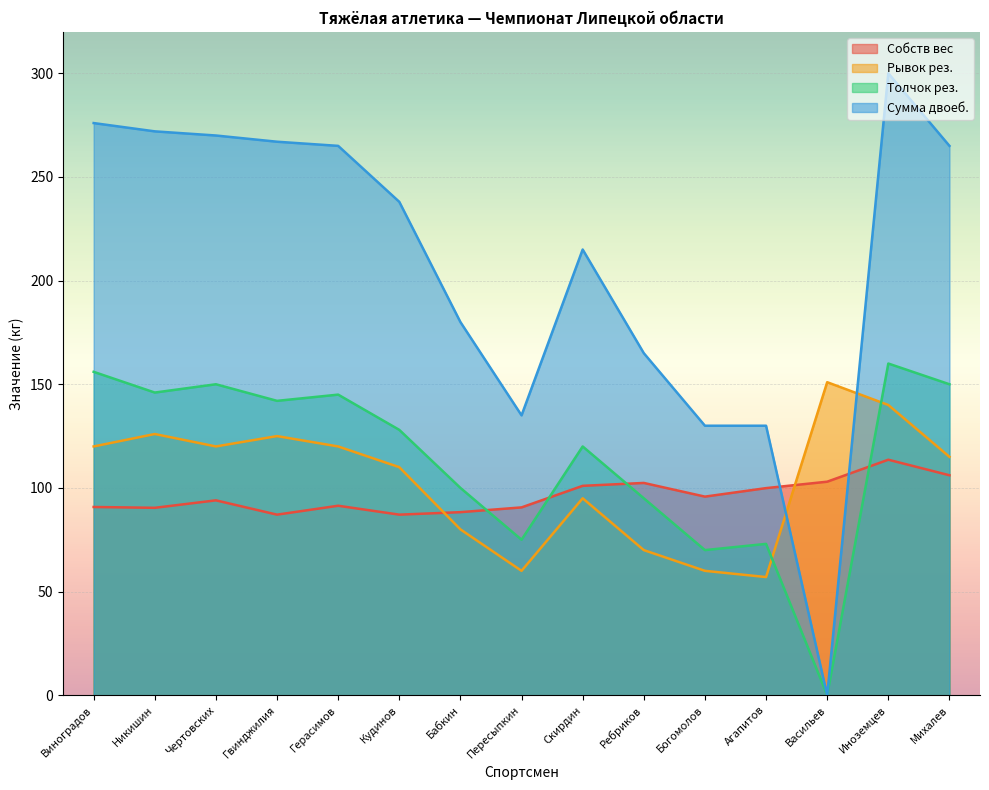

After their last crossing, which series has the higher values: Рывок рез. or Собств вес?

Рывок рез.